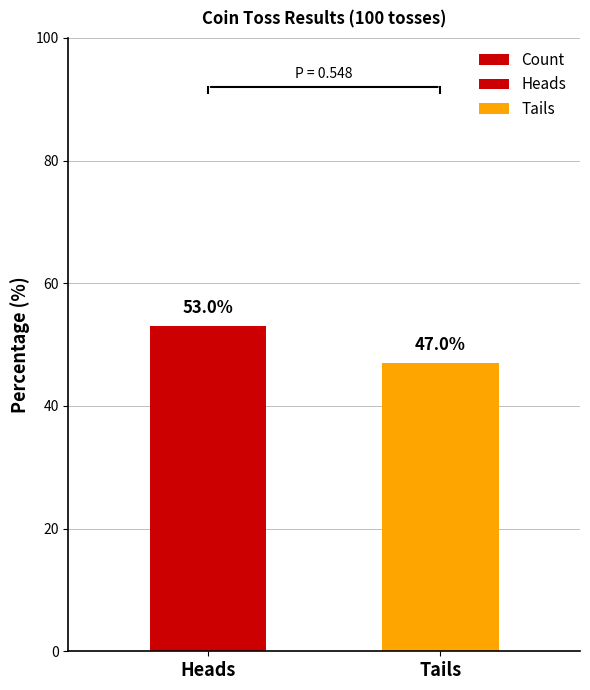

Is it true that the value at Tails is 47?

True